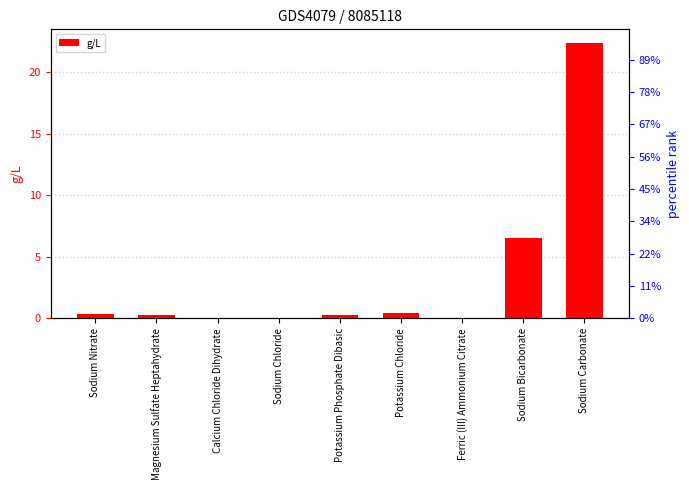

What position from the left is Magnesium Sulfate Heptahydrate?

2